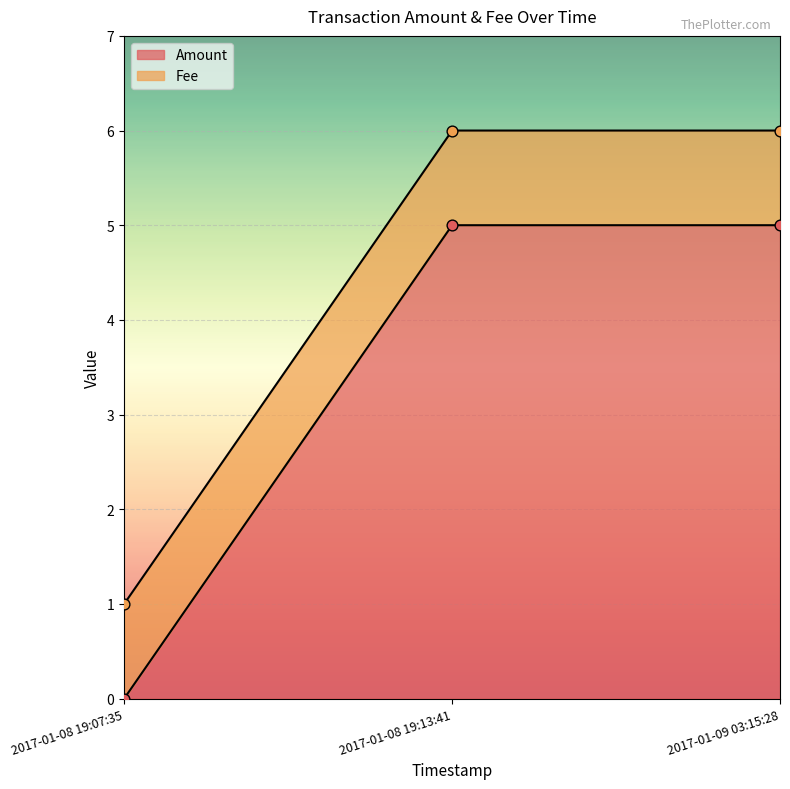

What is the ratio of the value at 2017-01-09 03:15:28 to the value at 2017-01-08 19:13:41?

1.0